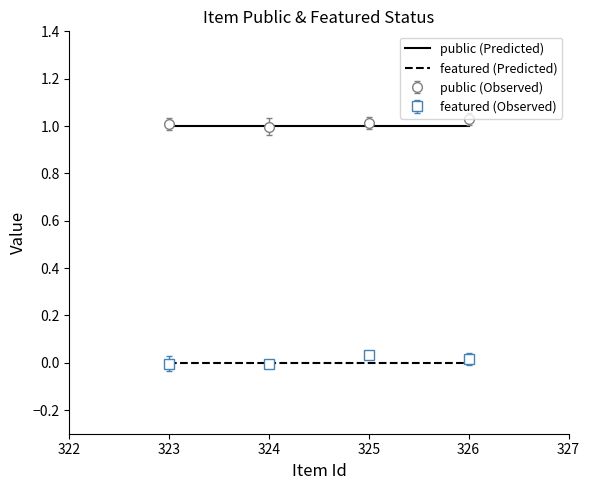

Is the value of public (Observed) at 325 greater than the value of featured (Predicted) at 326?

Yes